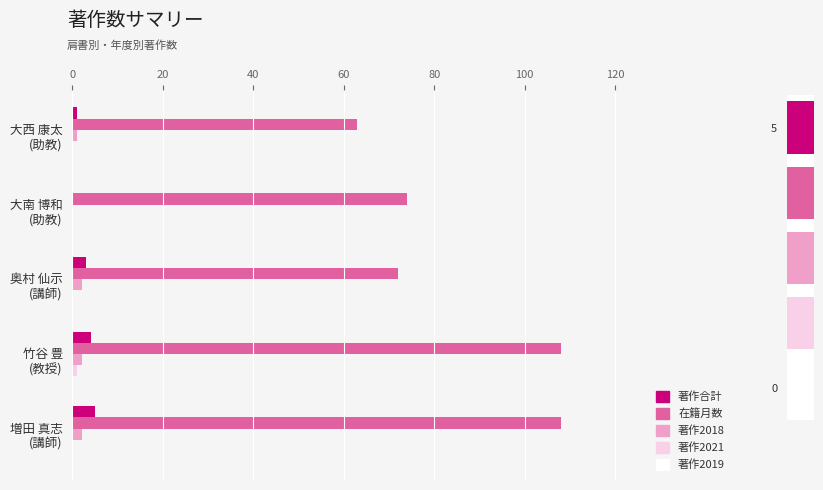

Reading left to right, what are all the values shown in this chart?

著作合計: 1.0	0.0	3.0	4.0	5.0
在籍月数: 63.0	74.0	72.0	108.0	108.0
著作2018: 1.0	0.0	2.0	2.0	2.0
著作2021: 0.0	0.0	0.0	1.0	0.0
著作2019: 0.1	0.1	0.1	0.1	0.1